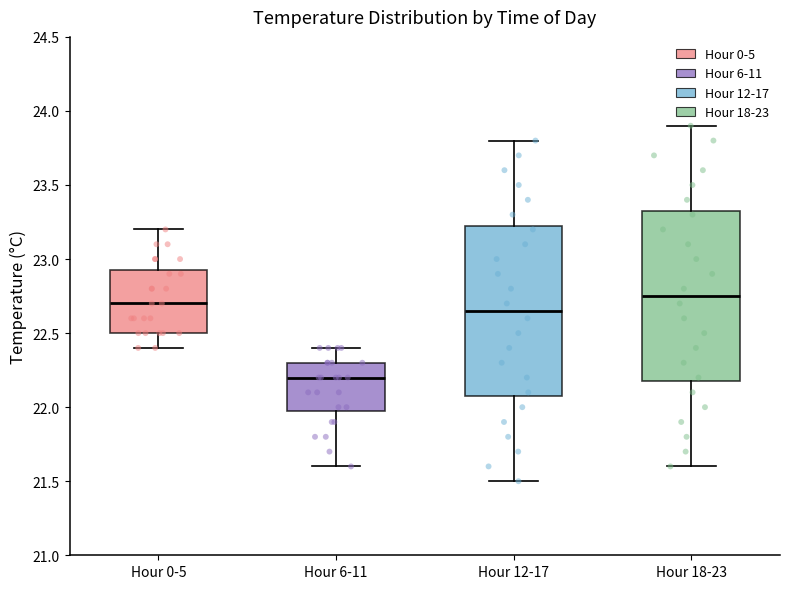

Which box's median line is the highest?

Hour 18-23